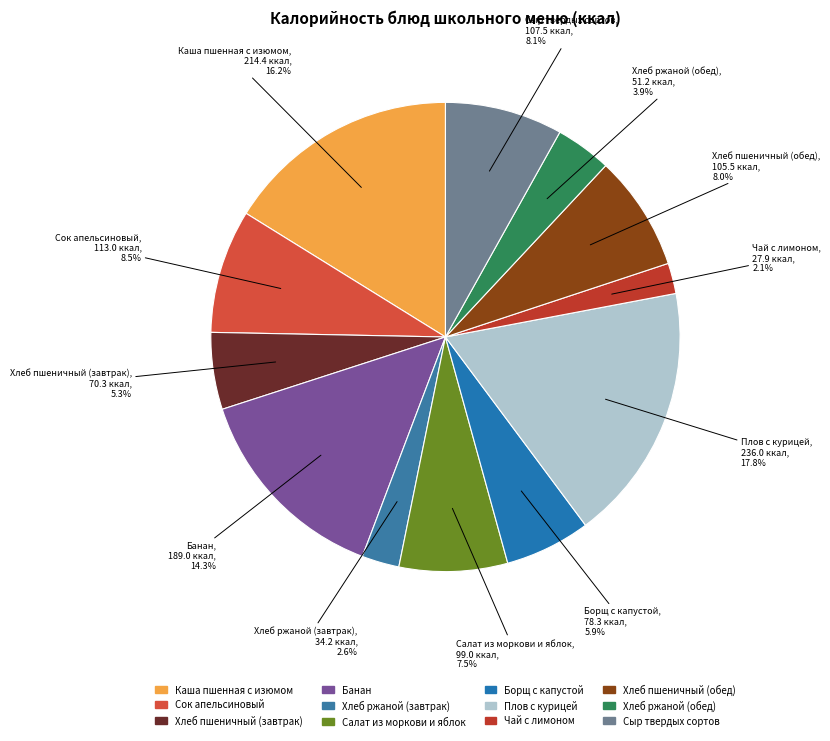

What percentage do Сок апельсиновый and Хлеб ржаной (завтрак) together represent?

11.1%